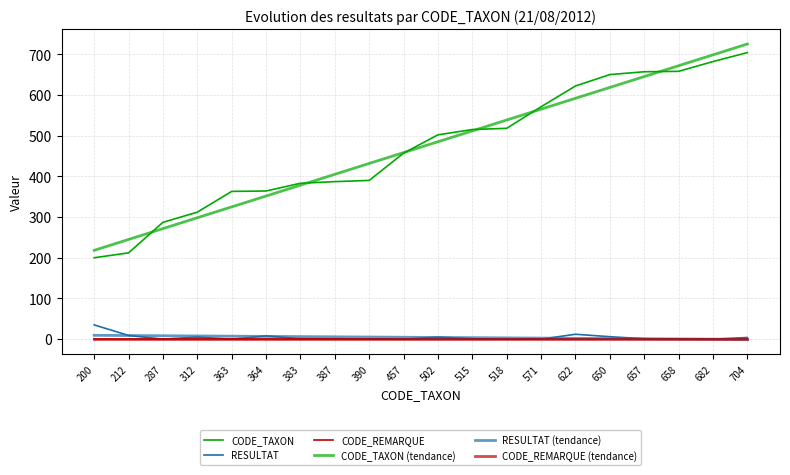

Is this an area chart (filled region under the line)?

No